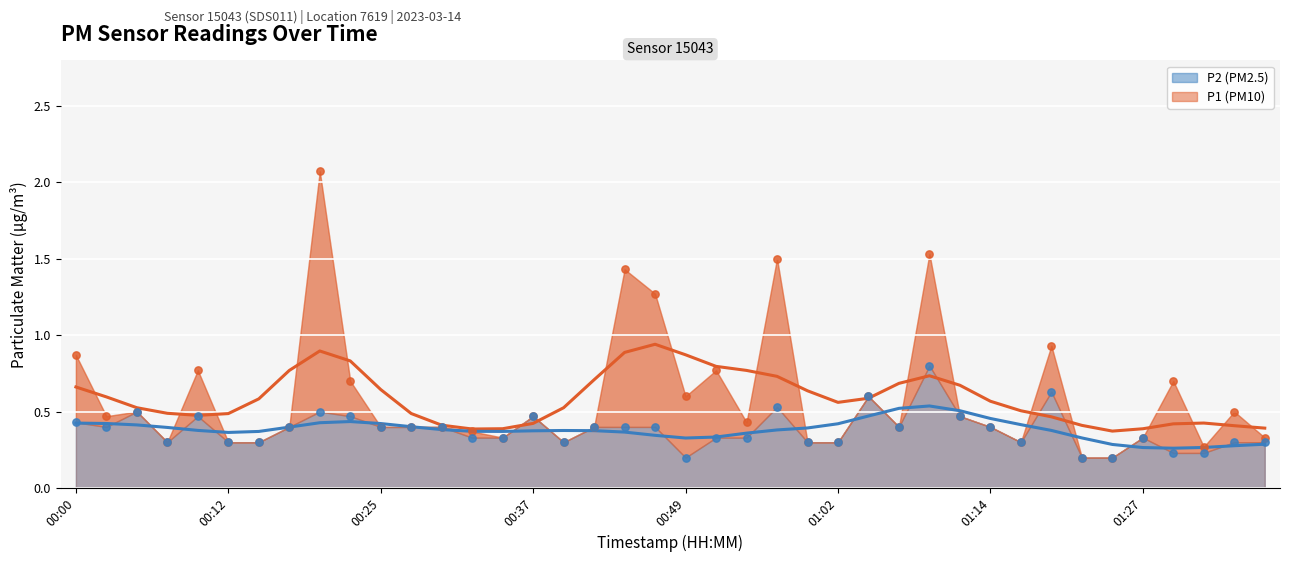

Which series has the widest spread of Y values?

P1 (trend)